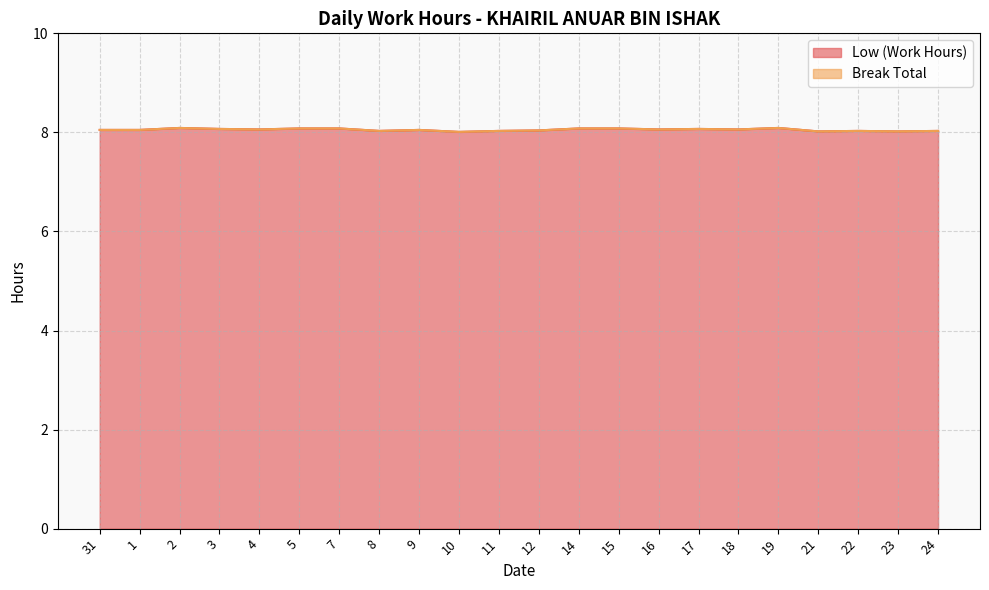

Approximately how many times larger is the value at 22 compared to 14?

1.0